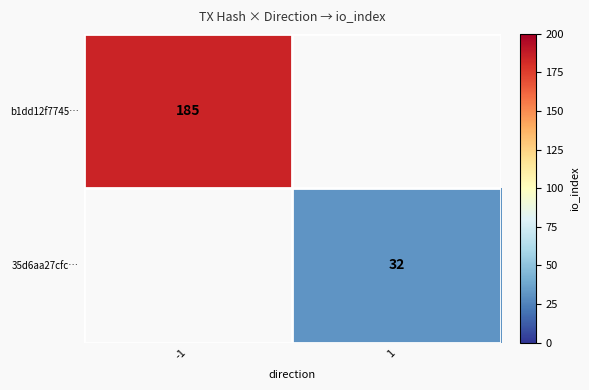

Is the value of 35d6aa27cfc… at 1 greater than the value of b1dd12f7745… at -1?

No